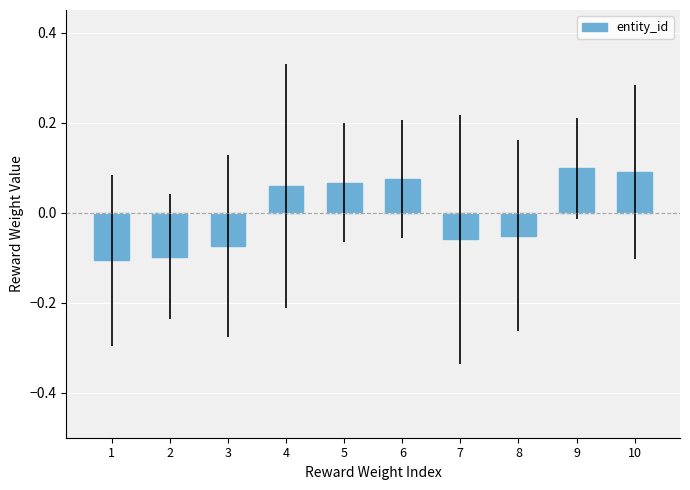

Between 4 and 2, which is larger?

4